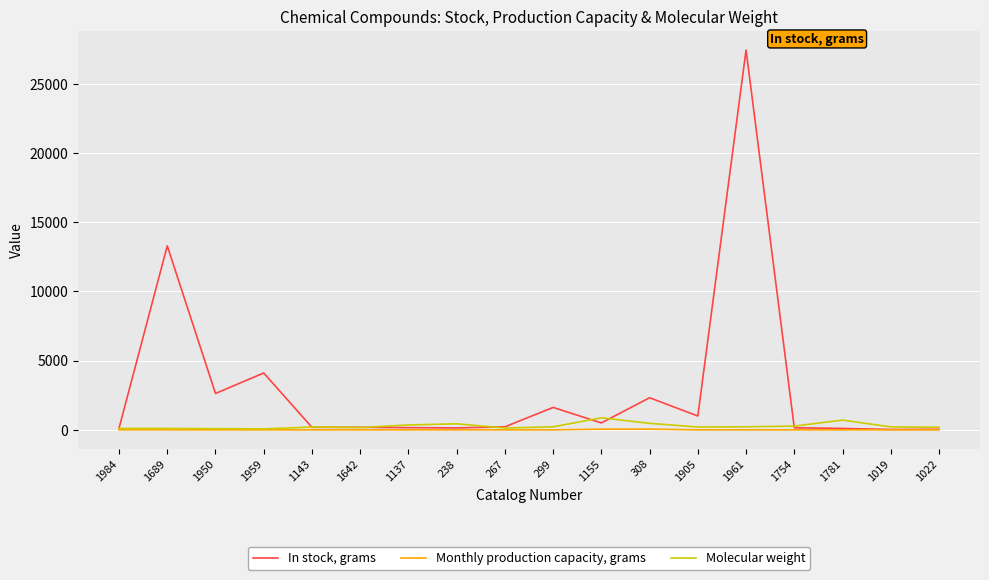

List the series in order of their peak value, highest first.

In stock, grams, Molecular weight, Monthly production capacity, grams